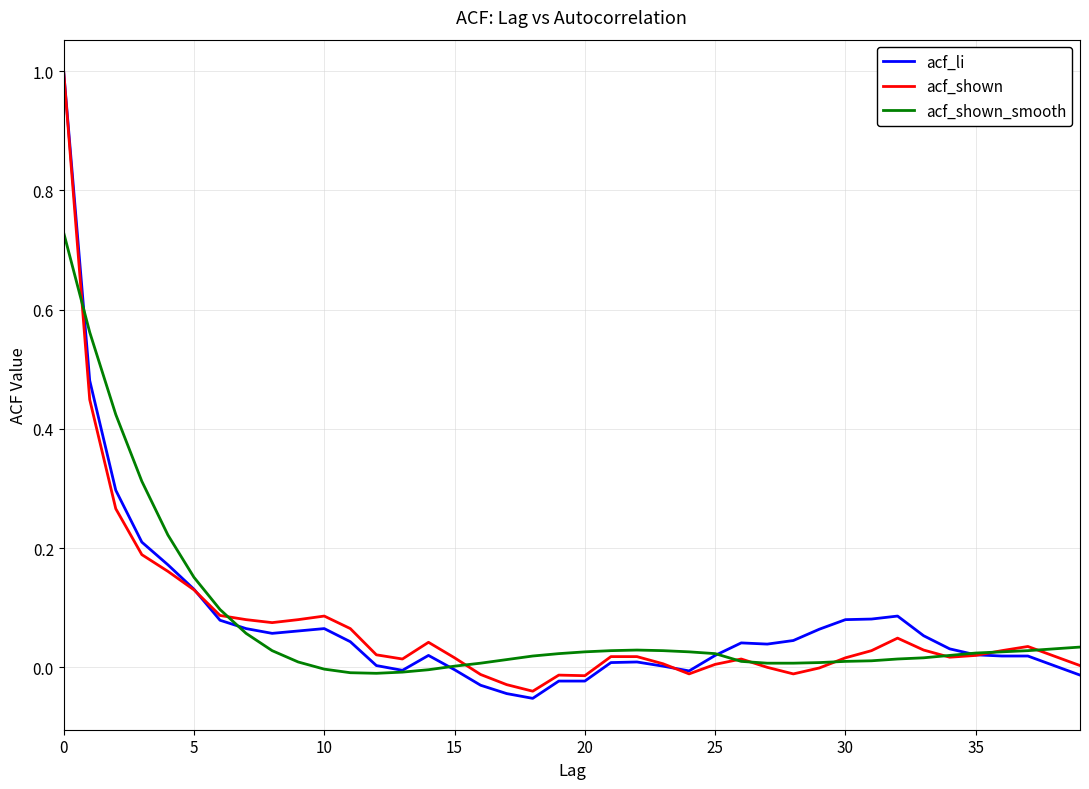

What is the maximum value shown in the chart?

1.0